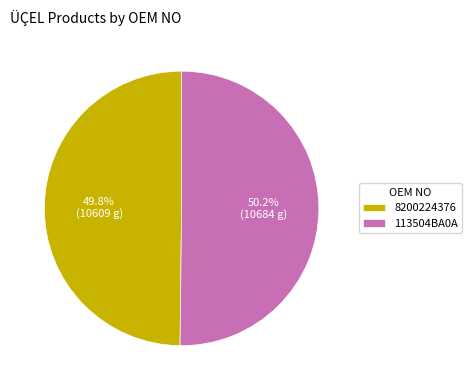

To the nearest percent, what portion does 113504BA0A represent?

50%